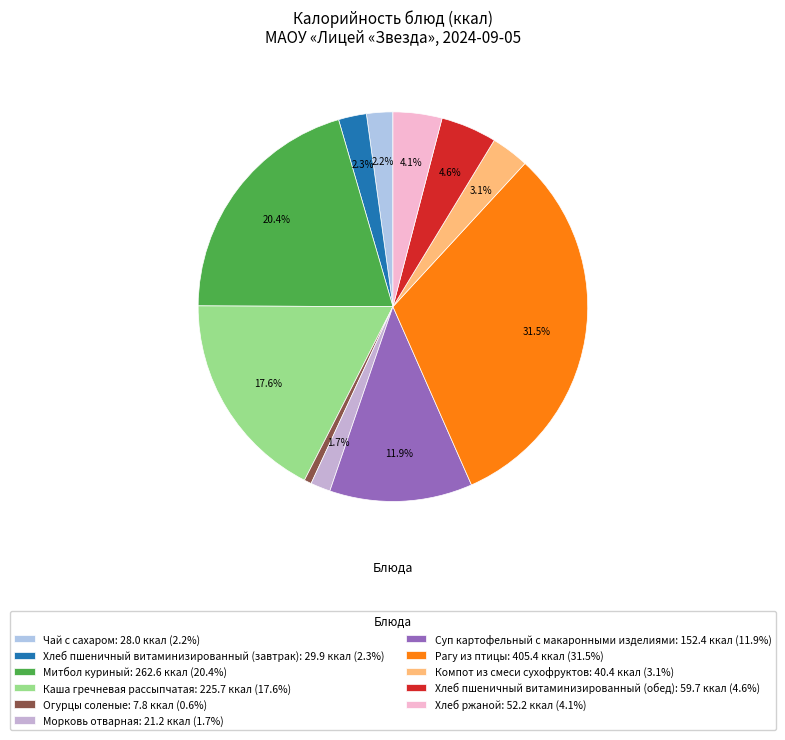

What is the largest slice in the pie chart?

Рагу из птицы